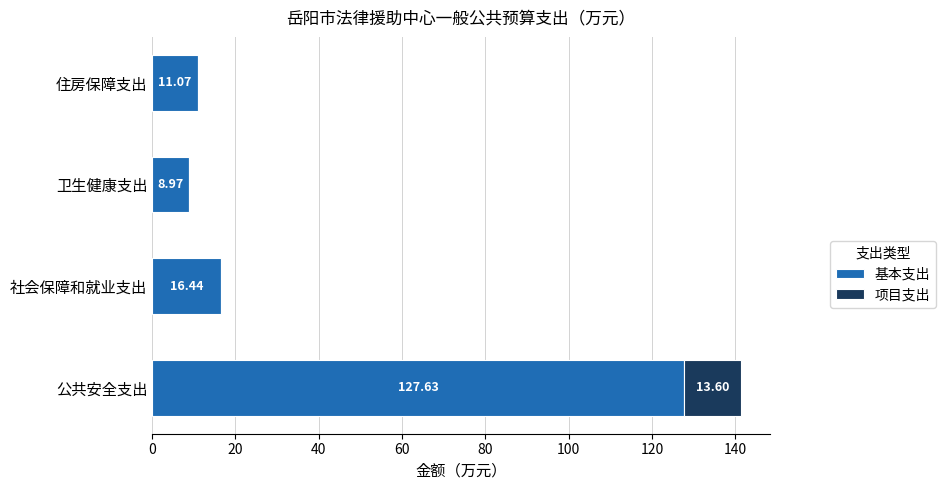

Which category has the highest value in the 基本支出 series?

公共安全支出